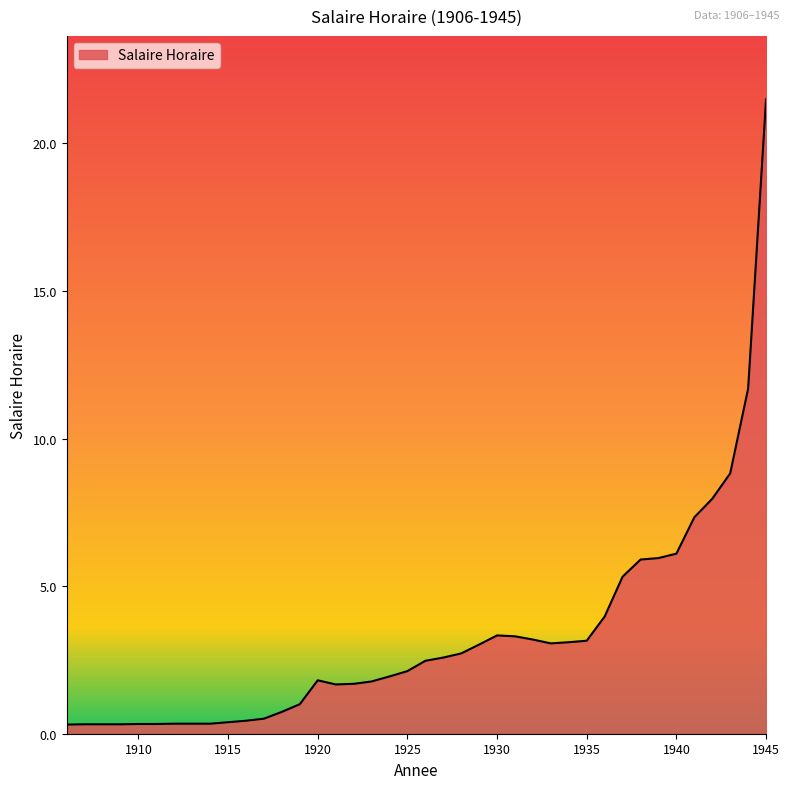

What is the difference between the maximum and minimum values?

21.2